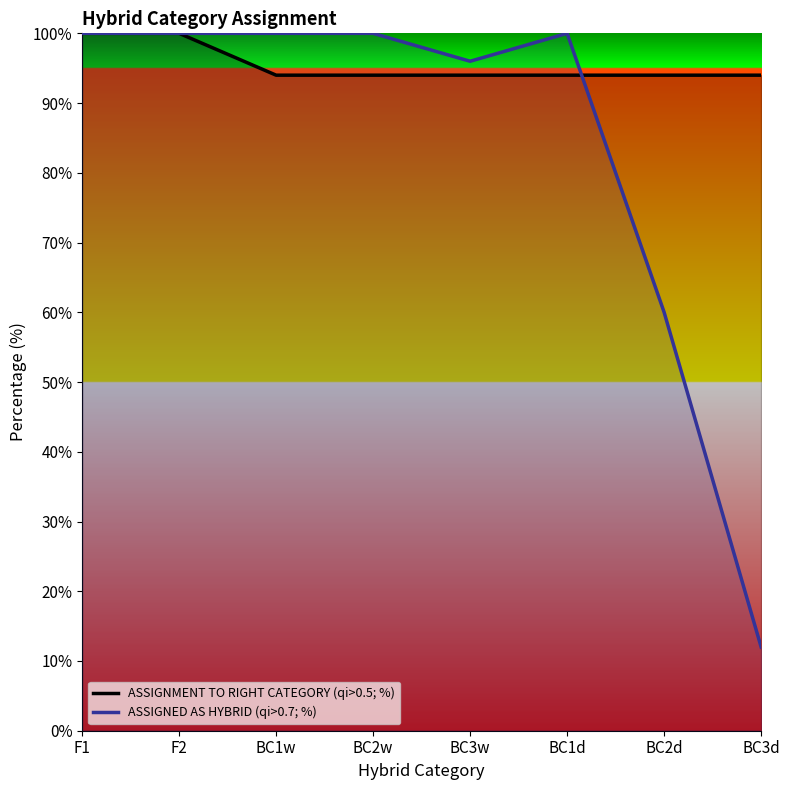

How many intersections are there between ASSIGNED AS HYBRID (qi>0.7; %) and ASSIGNMENT TO RIGHT CATEGORY (qi>0.5; %)?

1